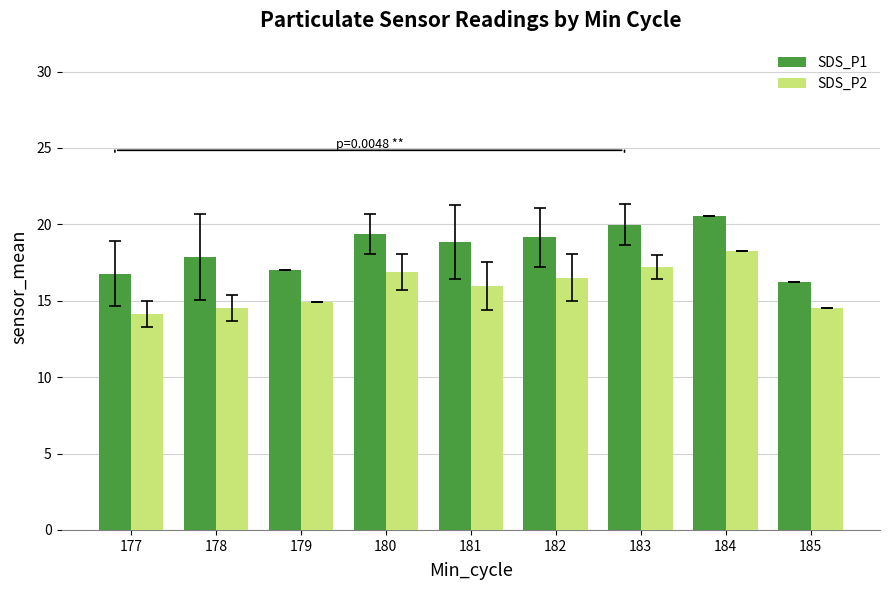

Which series changed the most between 180 and 182?

SDS_P2